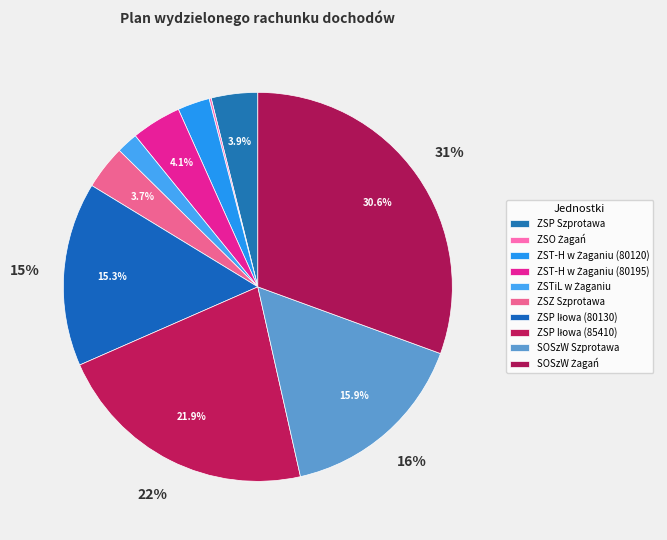

What percentage is NOT represented by ZSP Szprotawa?

96.1%